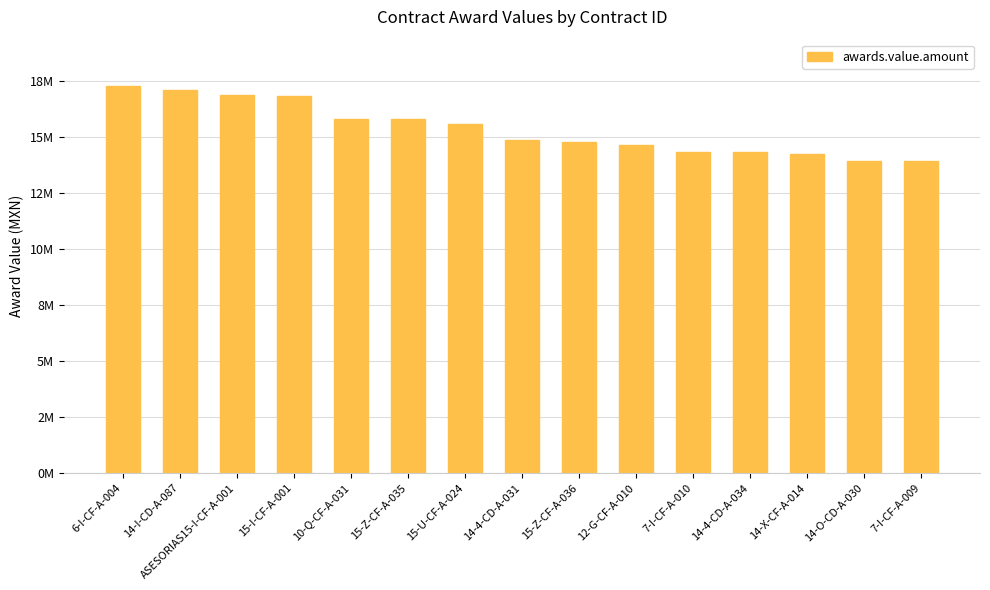

Reading left to right, extract all data points from this chart.

6-I-CF-A-004=17270479.0	14-I-CD-A-087=17105592.8	ASESORIAS15-I-CF-A-001=16878000.0	15-I-CF-A-001=16819800.0	10-Q-CF-A-031=15798452.7	15-Z-CF-A-035=15789827.6	15-U-CF-A-024=15577759.3	14-4-CD-A-031=14870568.0	15-Z-CF-A-036=14783766.7	12-G-CF-A-010=14640201.4	7-I-CF-A-010=14315383.3	14-4-CD-A-034=14315087.9	14-X-CF-A-014=14238365.2	14-O-CD-A-030=13919041.5	7-I-CF-A-009=13909529.2